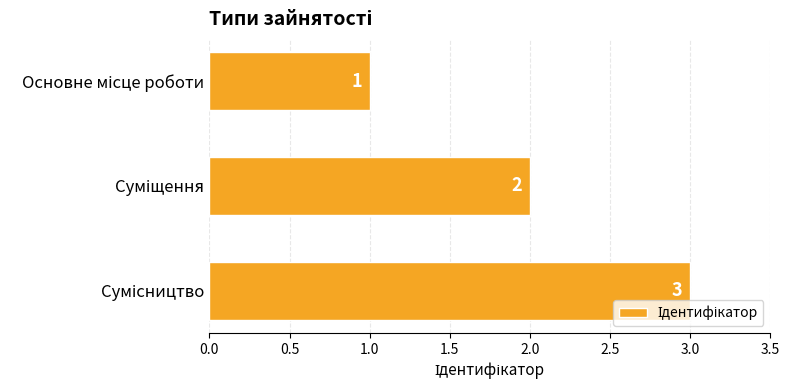

What is the difference between the maximum and minimum values?

2